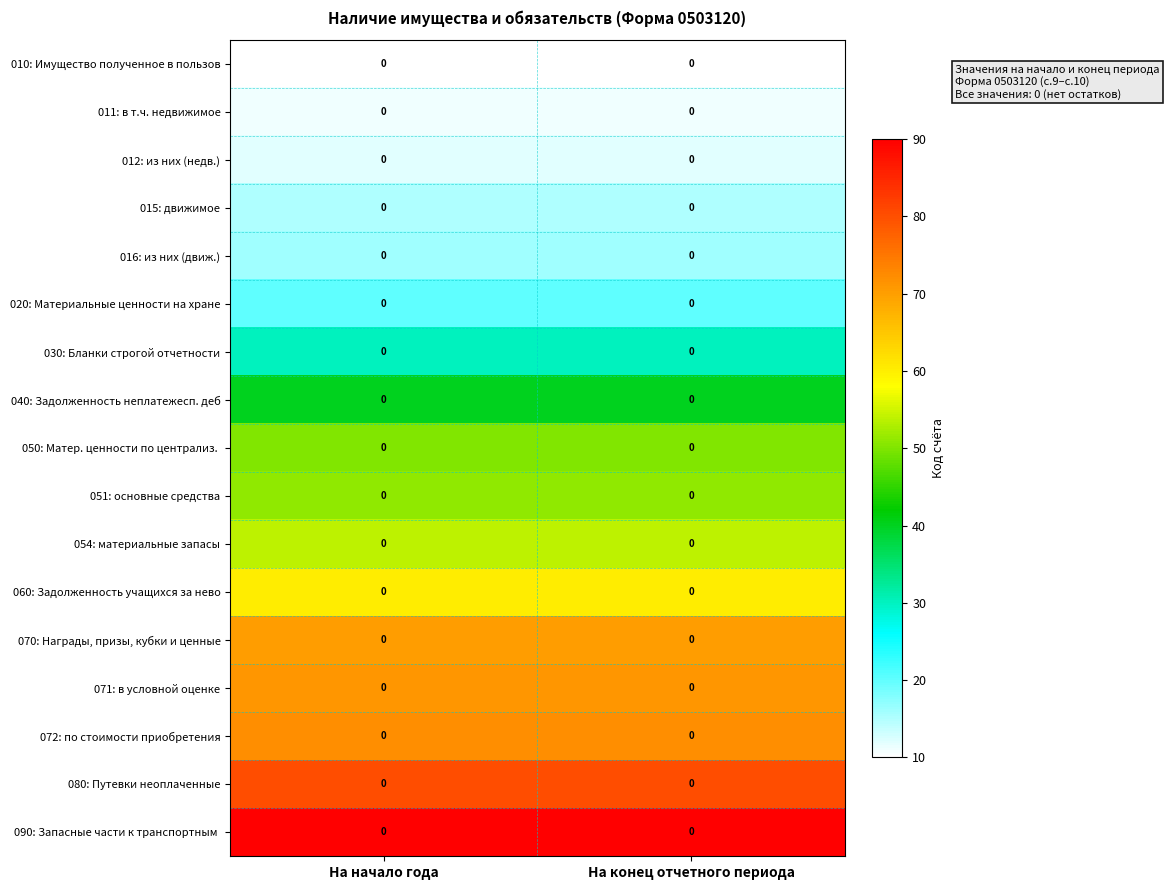

At which label is 020: Материальные ценности на хране closest to 20?

На начало года